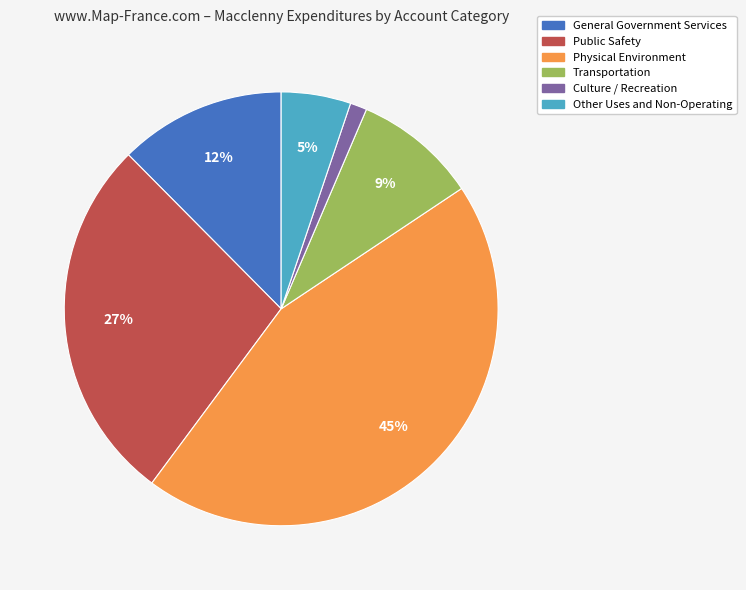

Between Culture / Recreation and Physical Environment, which is larger?

Physical Environment